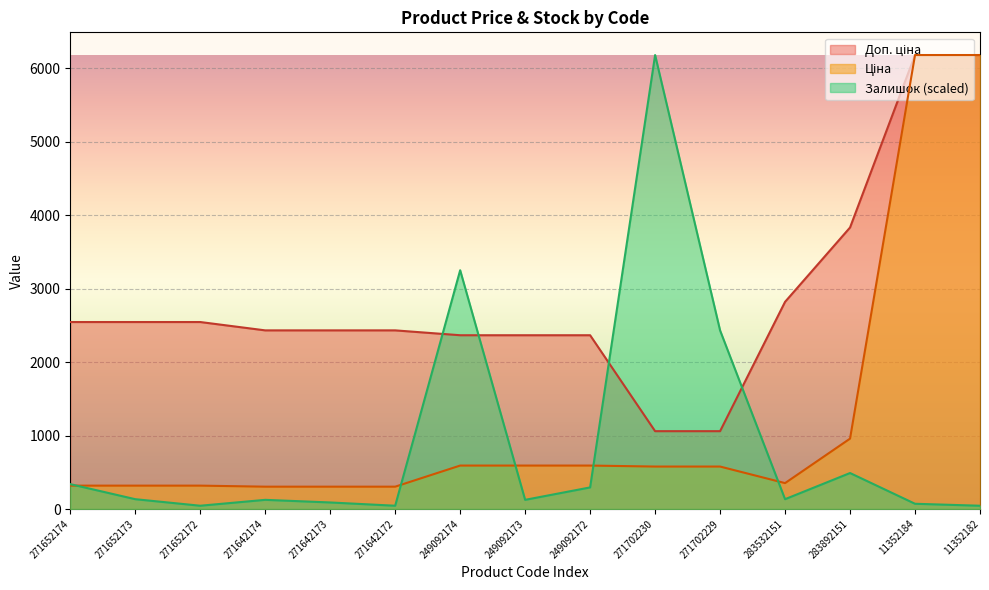

At which category does the chart reach its peak across all series?

11352184